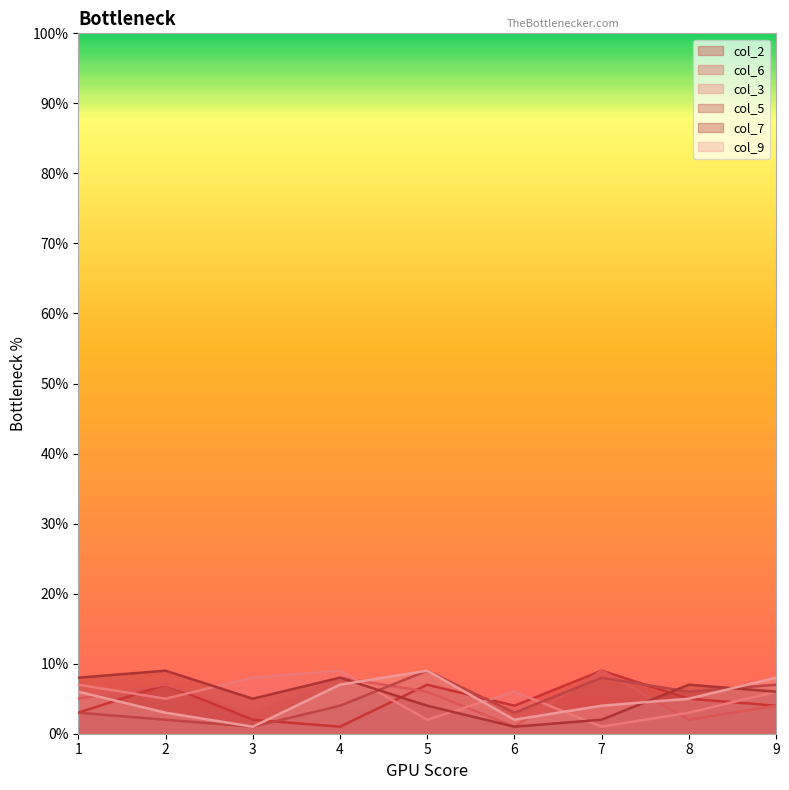

At which category is the sum across all series the highest?

4